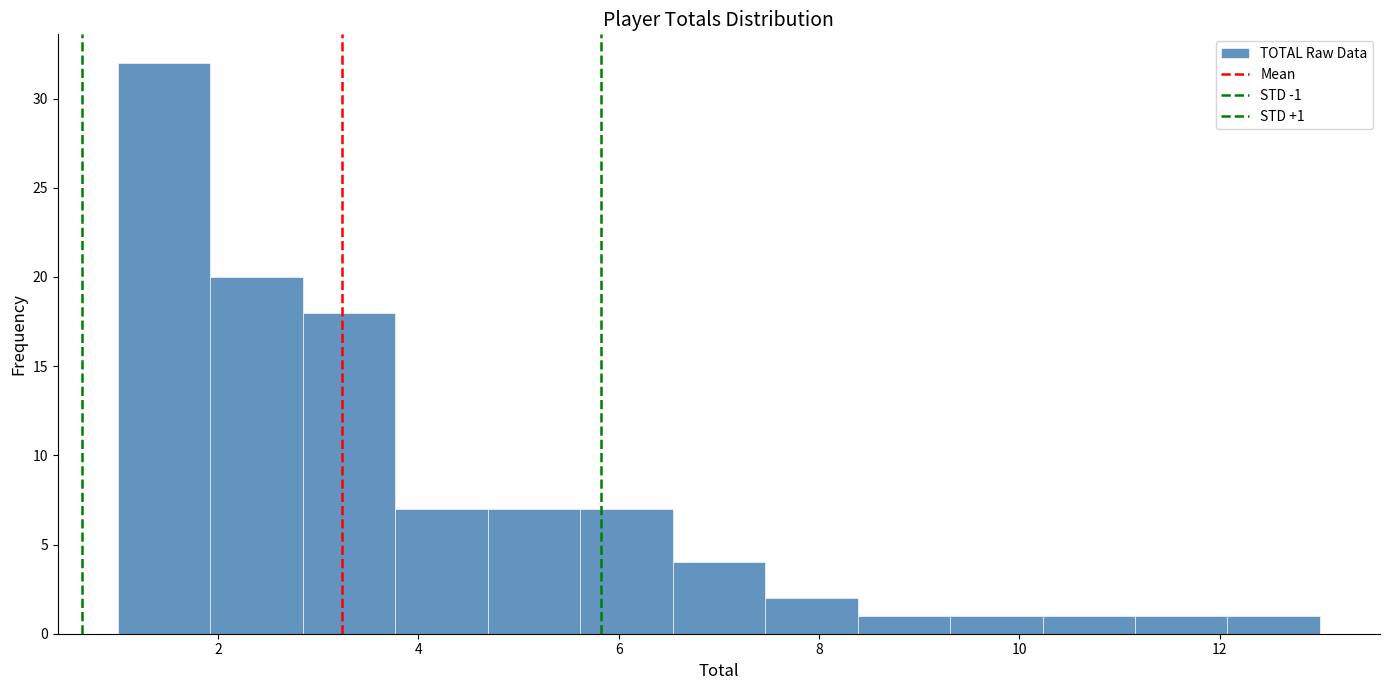

Which range on the x-axis has the tallest bar?

1.0 to 2.0